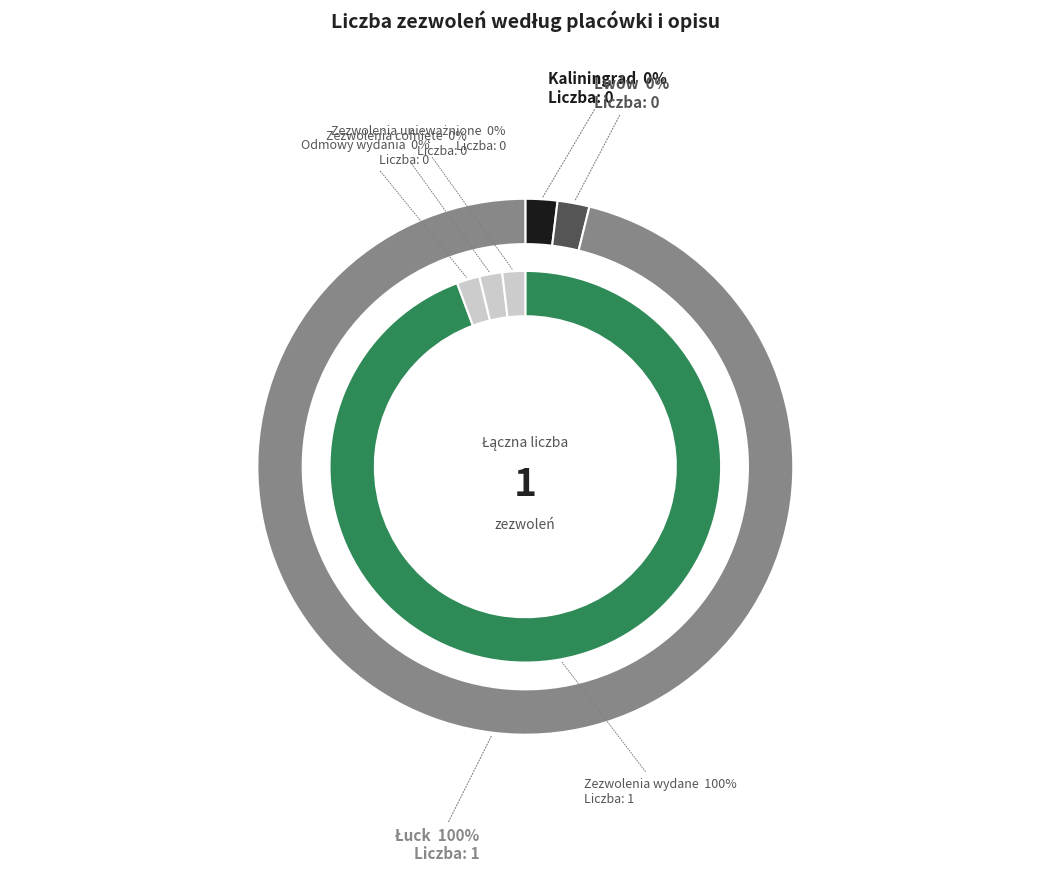

Which slice is the smallest?

Kaliningrad